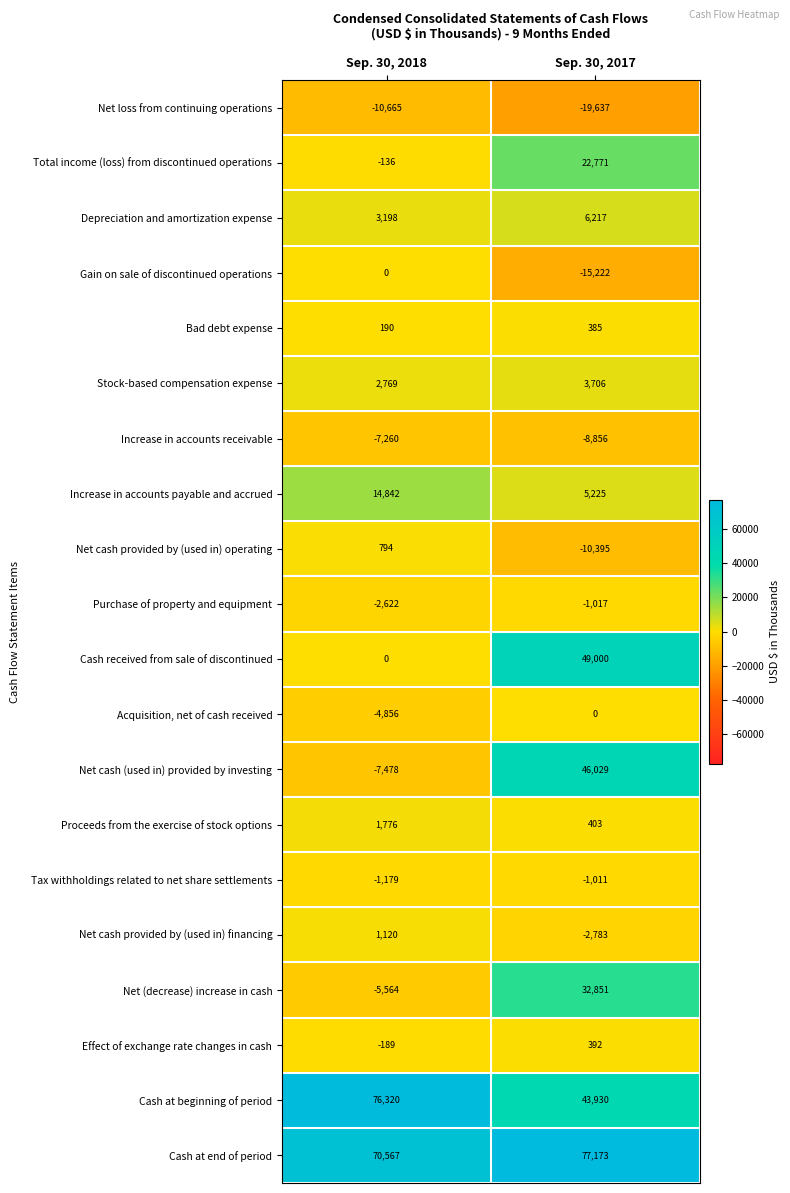

Where is Stock-based compensation expense nearest to the value 3237?

Sep. 30, 2018